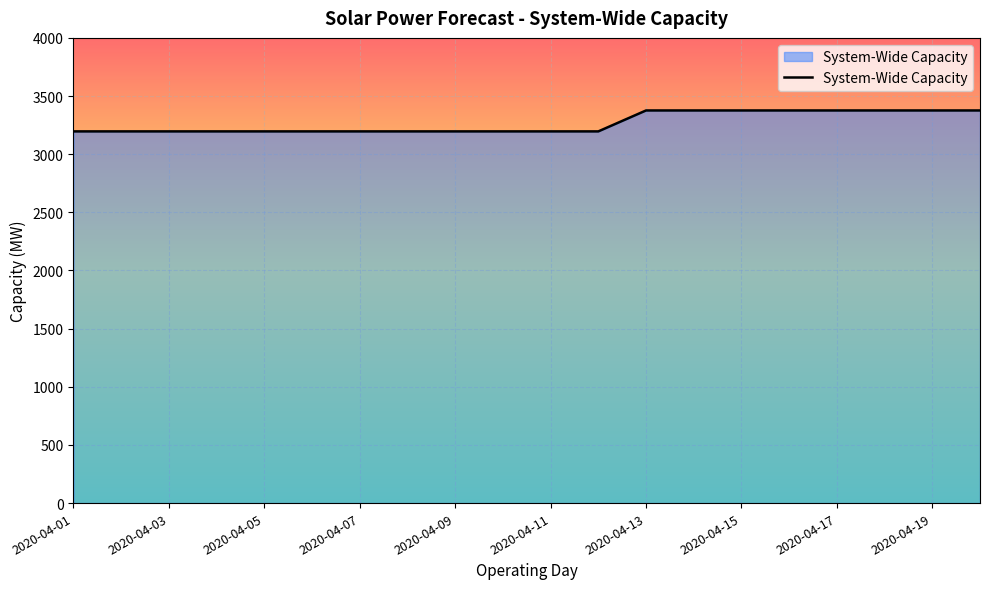

What is the difference between the maximum and minimum values?

180